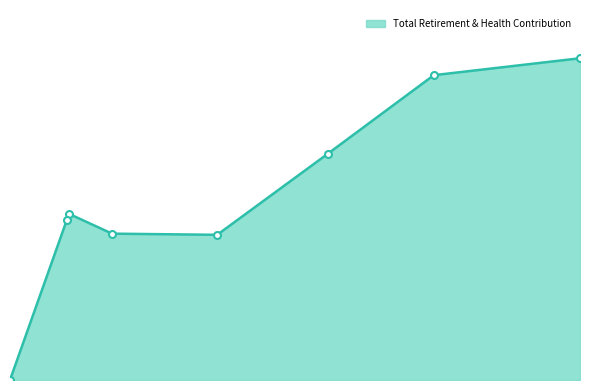

The value at Health Svcs Manager II is 62023. True or false?

True